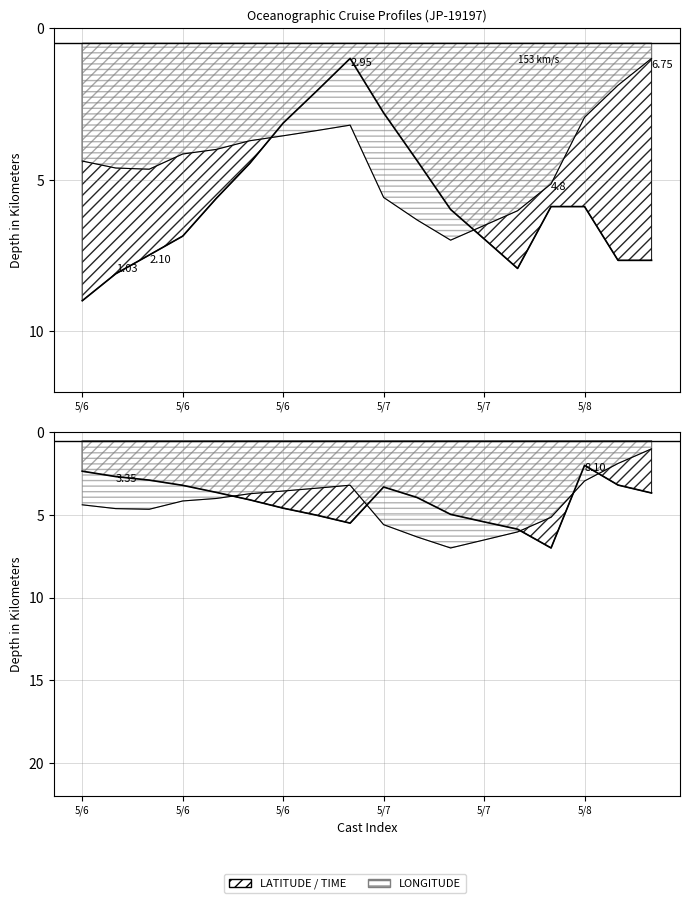

Where does the LATITUDE series first go above 5?

5/6